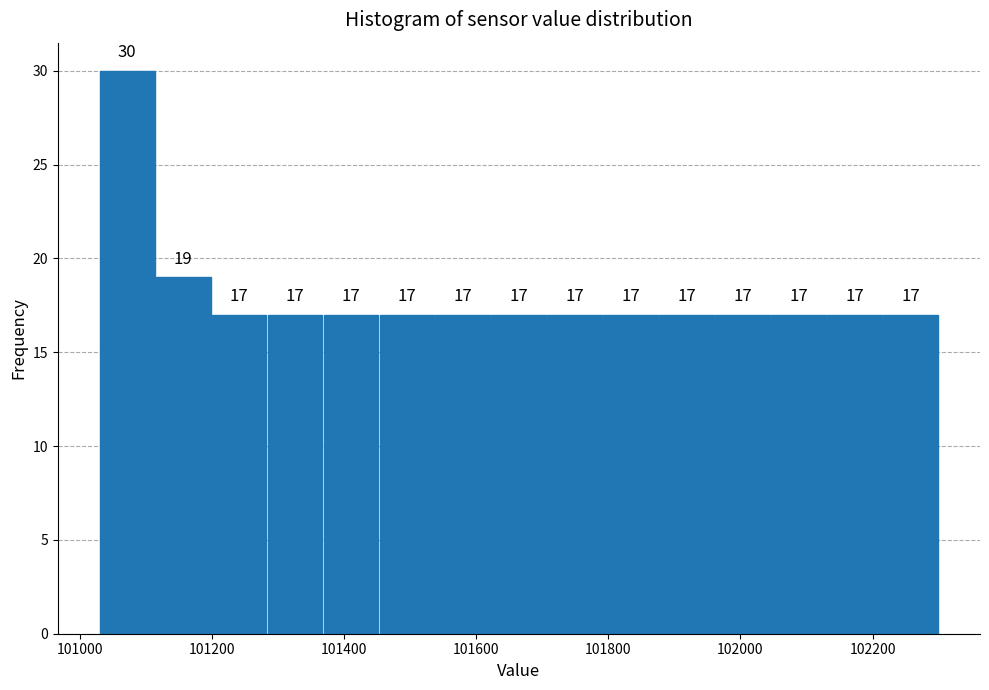

Reading left to right, list every bar in this chart as the range it spans on the x-axis followed by its height. The bar edges are not printed on the chart, so give them approximately, as read against the axis.

101020 to 101120: 30
101120 to 101200: 19
101200 to 101280: 17
101280 to 101360: 17
101360 to 101460: 17
101460 to 101540: 17
101540 to 101620: 17
101620 to 101700: 17
101700 to 101800: 17
101800 to 101880: 17
101880 to 101960: 17
101960 to 102040: 17
102040 to 102140: 17
102140 to 102220: 17
102220 to 102300: 17